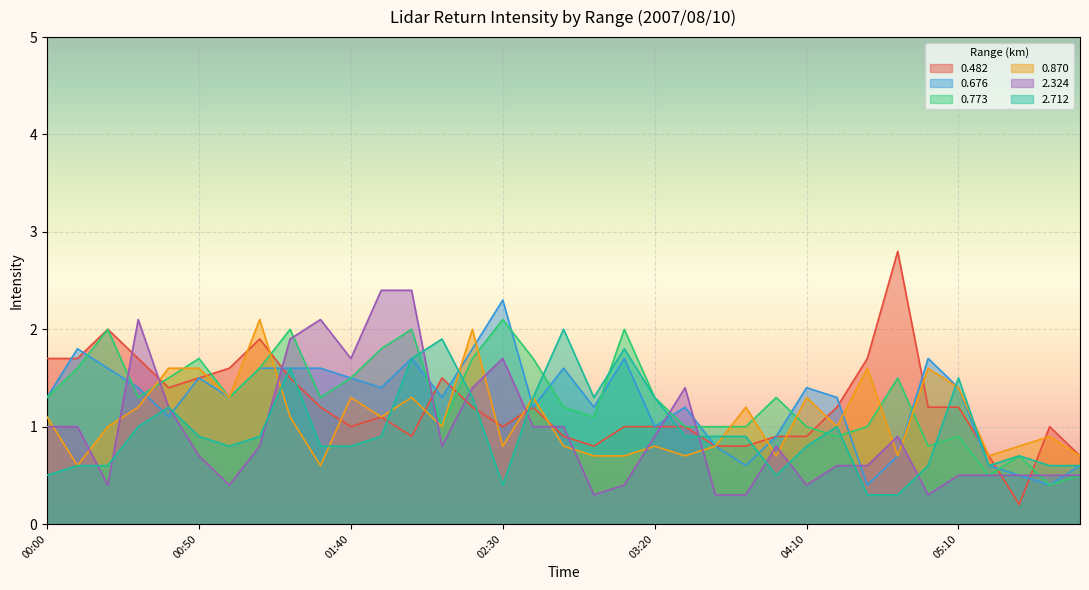

What is the sum of all 0.676 values?

44.0